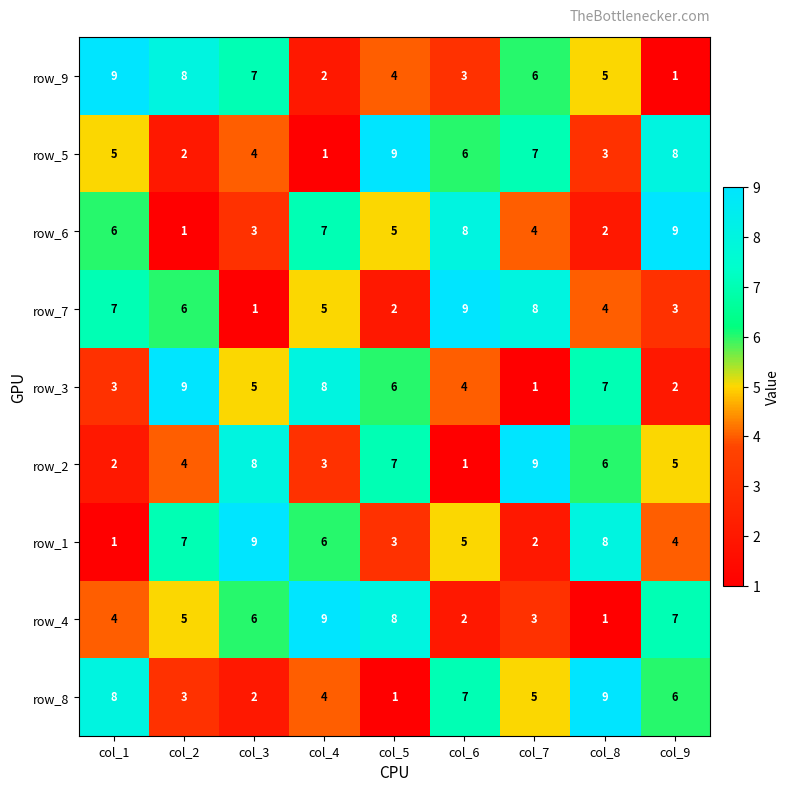

What is the spread (max minus min) of values at col_7?

8